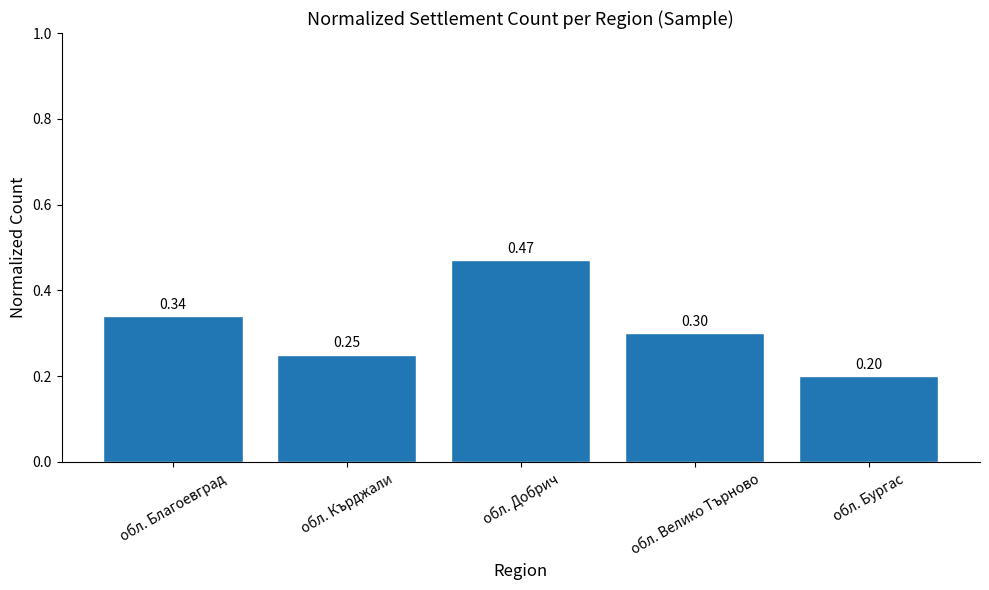

Which has a higher value, обл. Велико Търново or обл. Благоевград?

обл. Благоевград